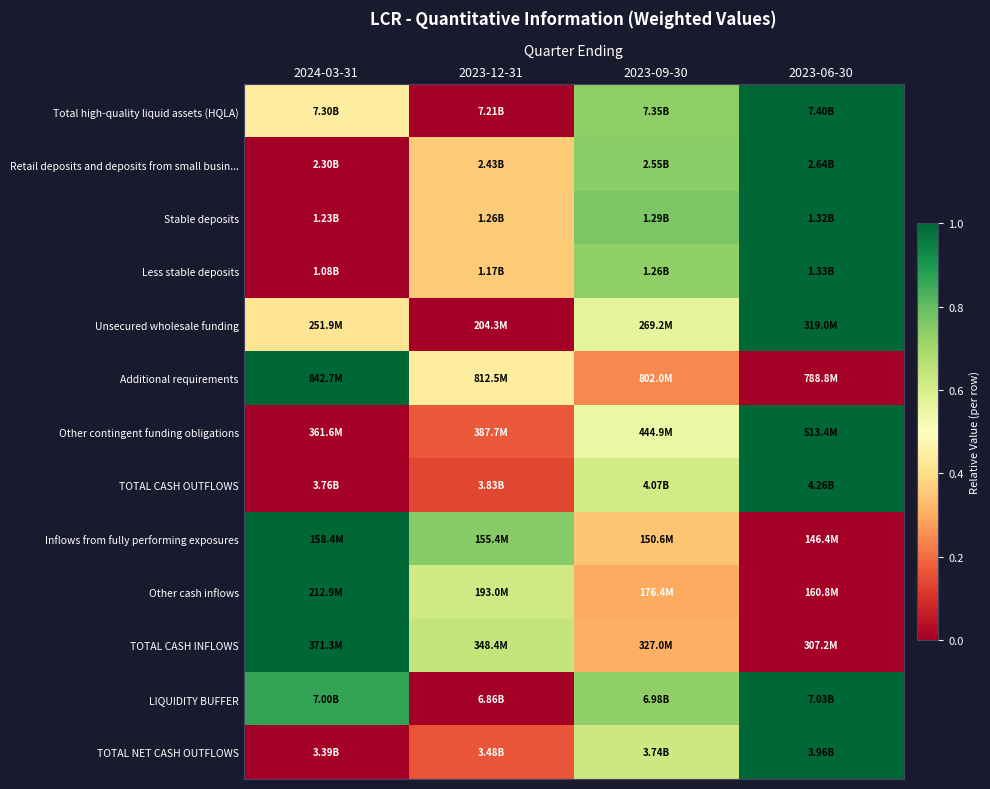

Count the number of data series in this chart.

13